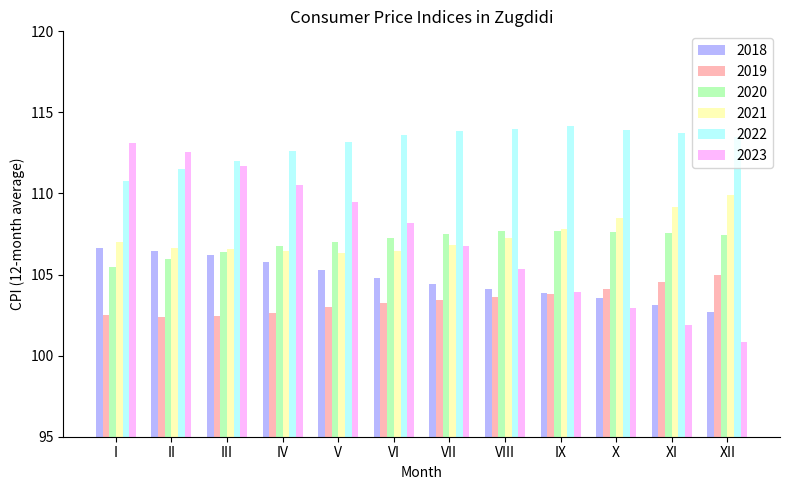

The 2023 series shows 100.9 at XII. True or false?

True